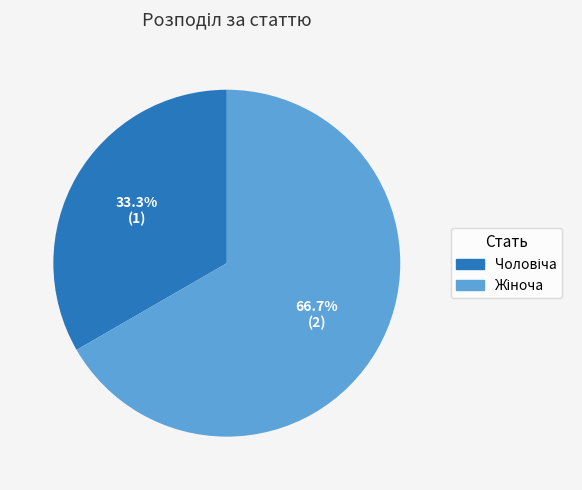

Is there any slice that represents more than half of the pie?

Yes